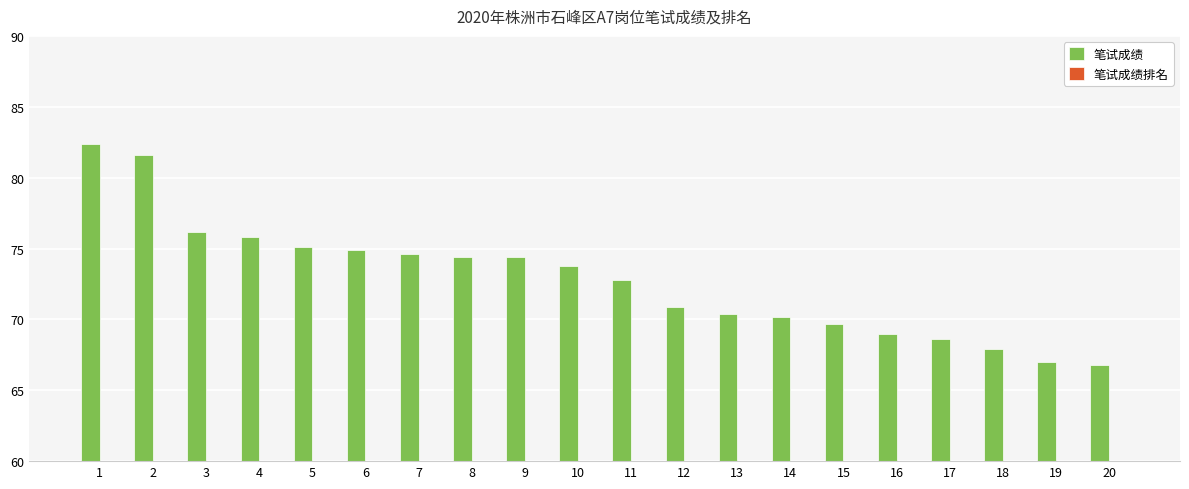

How many data points in 笔试成绩排名 are above 11?

9